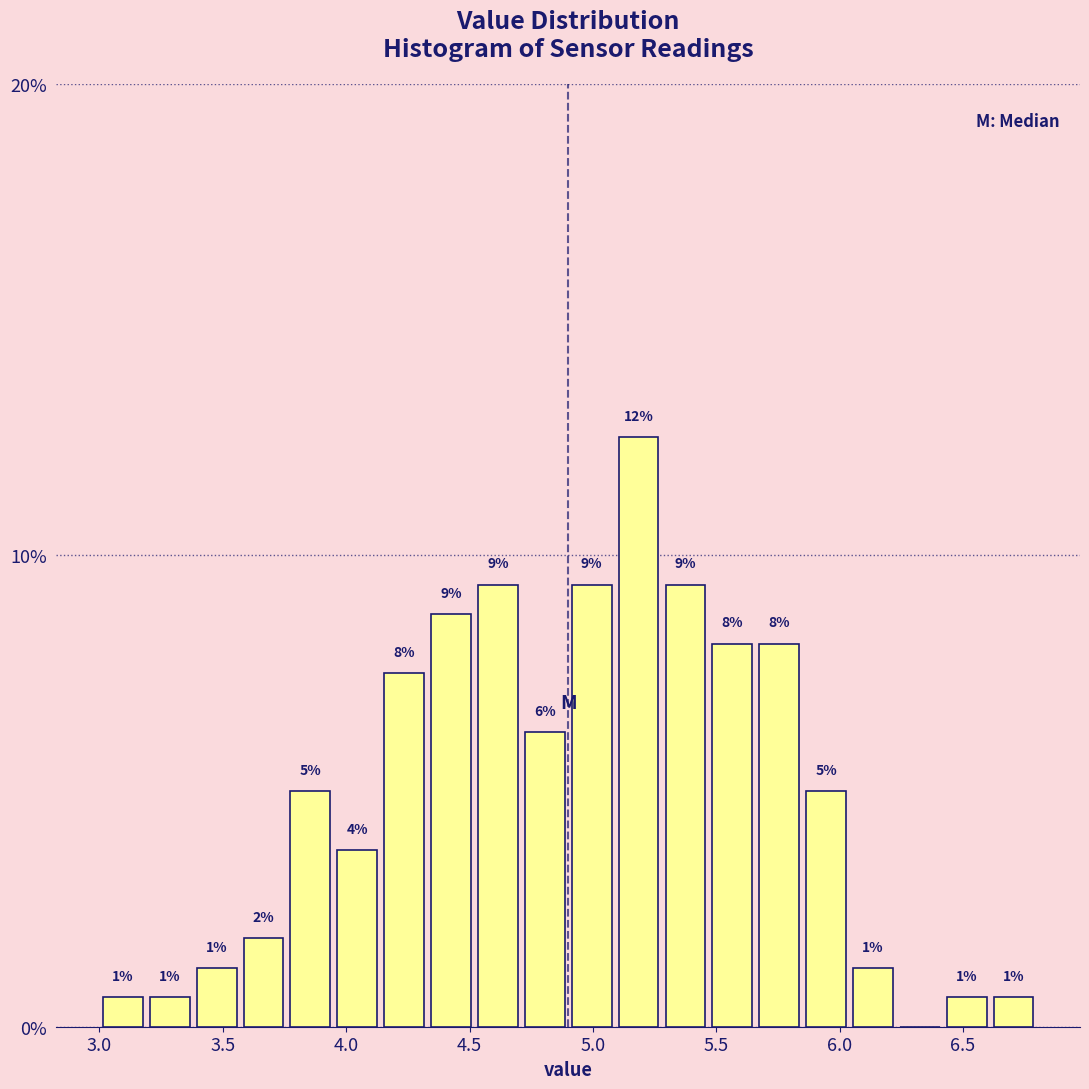

Around what value on the x-axis is the tallest bar? Give the approximate position of its centre, as read against the axis.

5.20